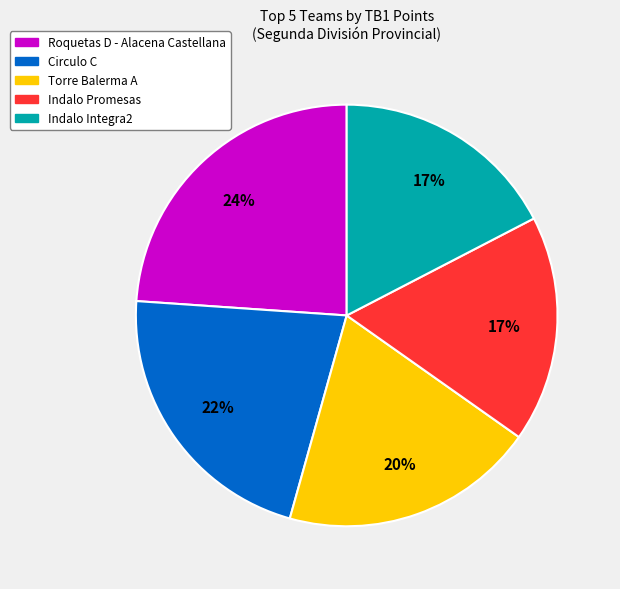

Does any single category account for the majority?

No